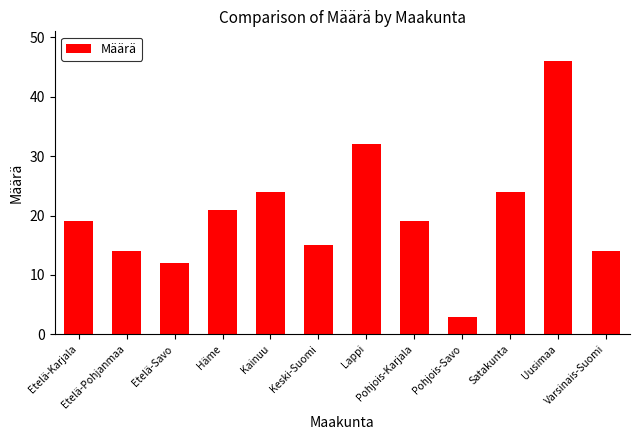

What is the difference between the maximum and minimum values?

43